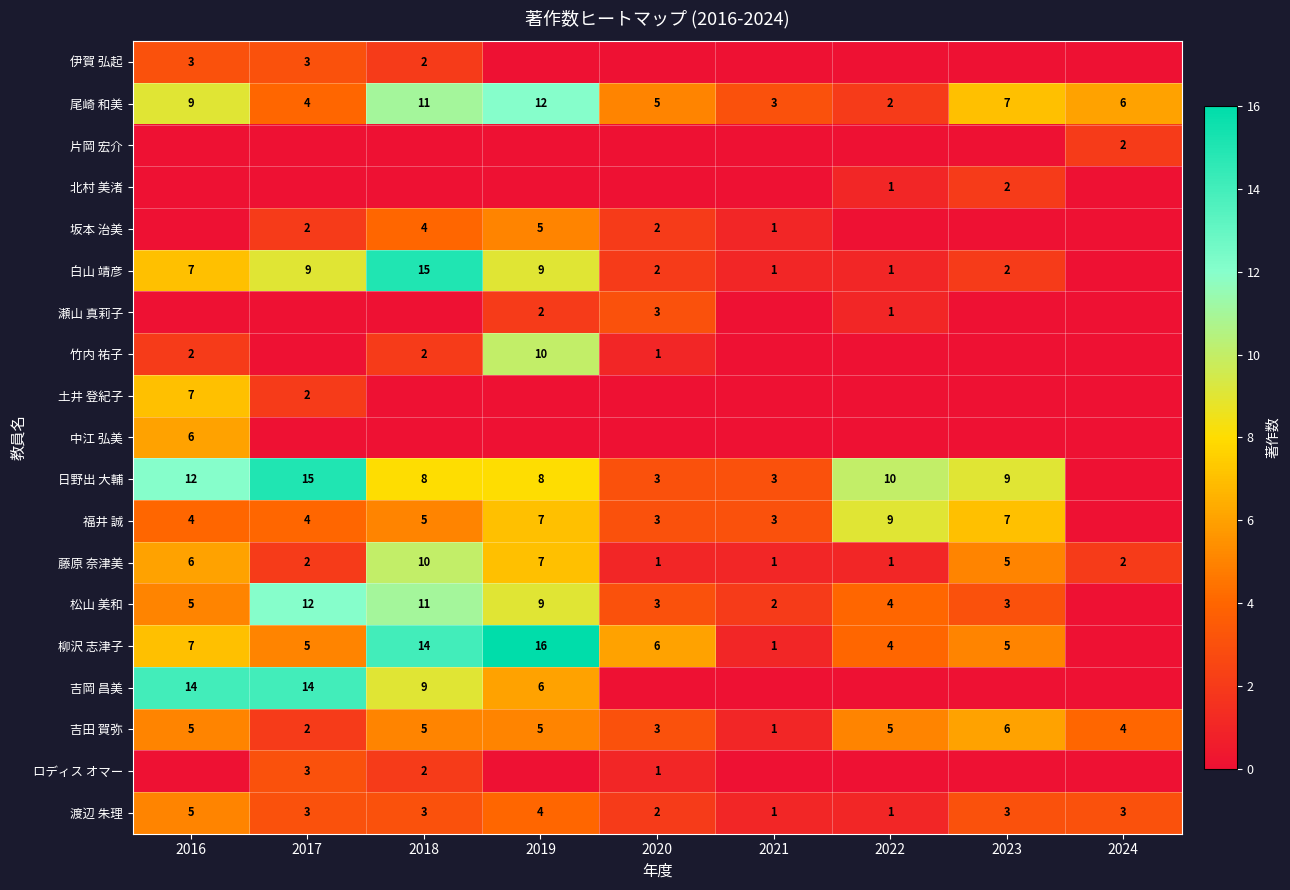

List the labels in order of 尾崎 和美 value, largest first.

2019, 2018, 2016, 2023, 2024, 2020, 2017, 2021, 2022